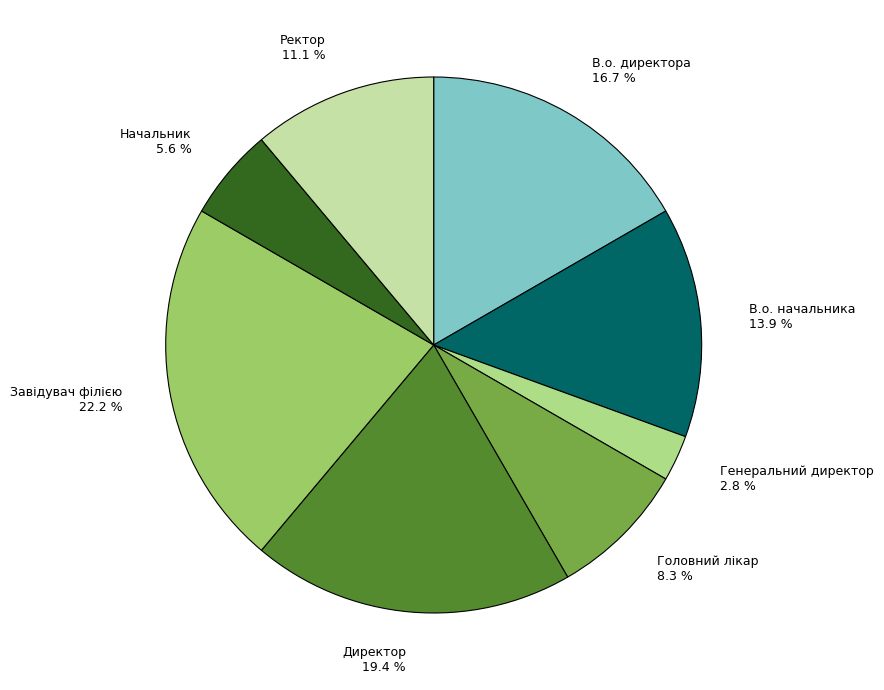

Is Начальник the majority of the pie?

No